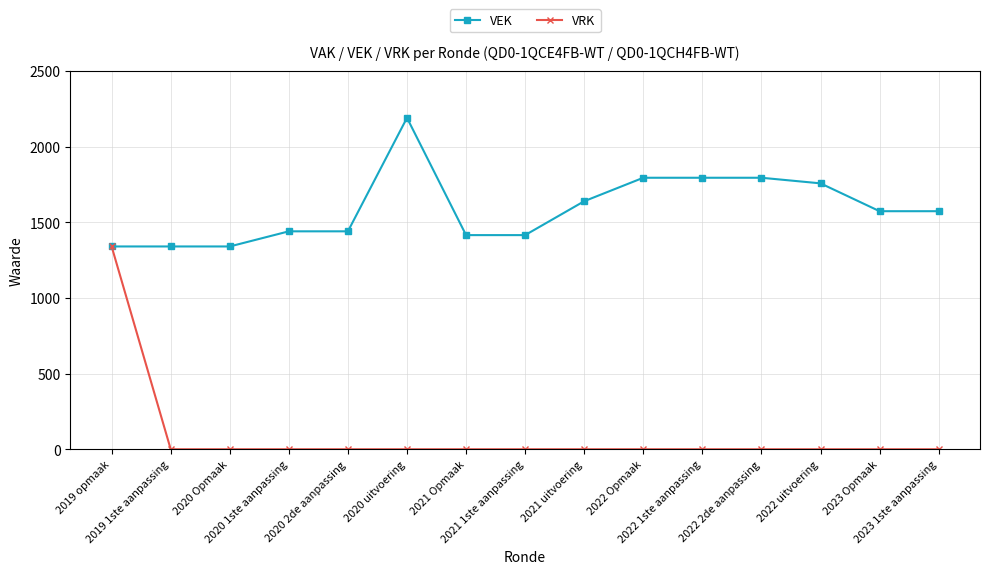

What is the spread (max minus min) of values at 2023 Opmaak?

1573